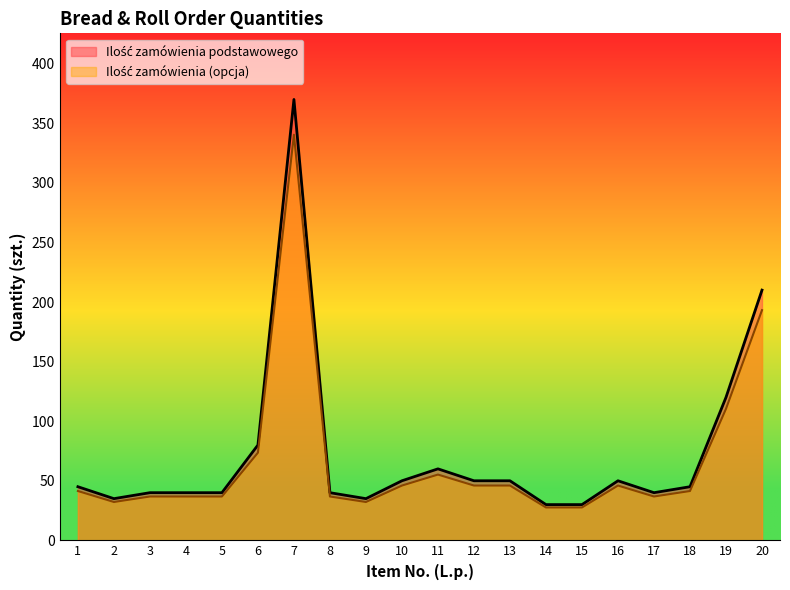

What is the average value of the Ilość zamówienia (opcja) series?

67.2